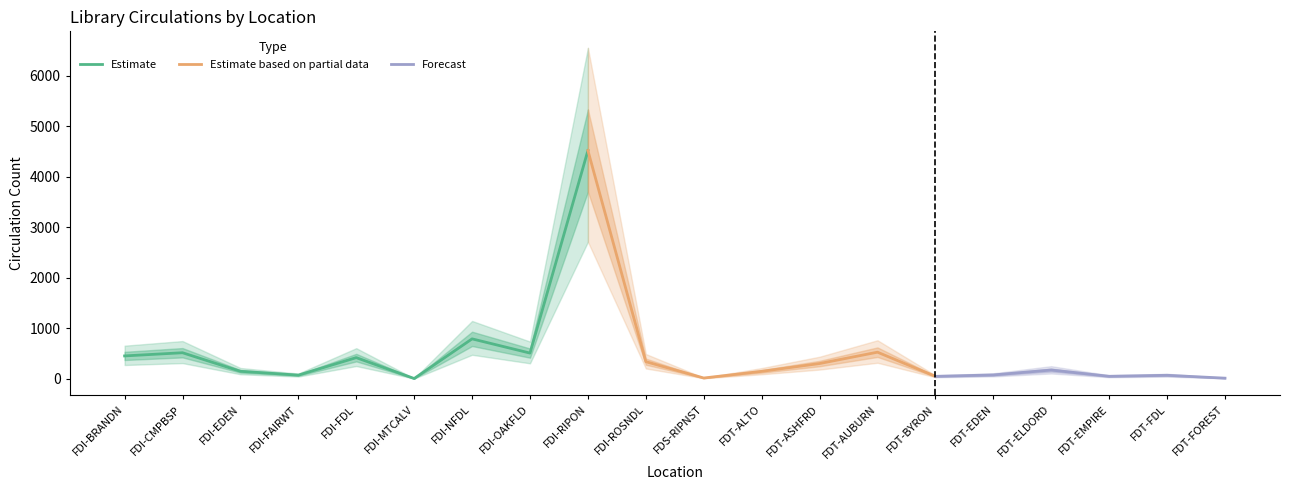

True or false: Total and CIRC intersect in this chart.

False